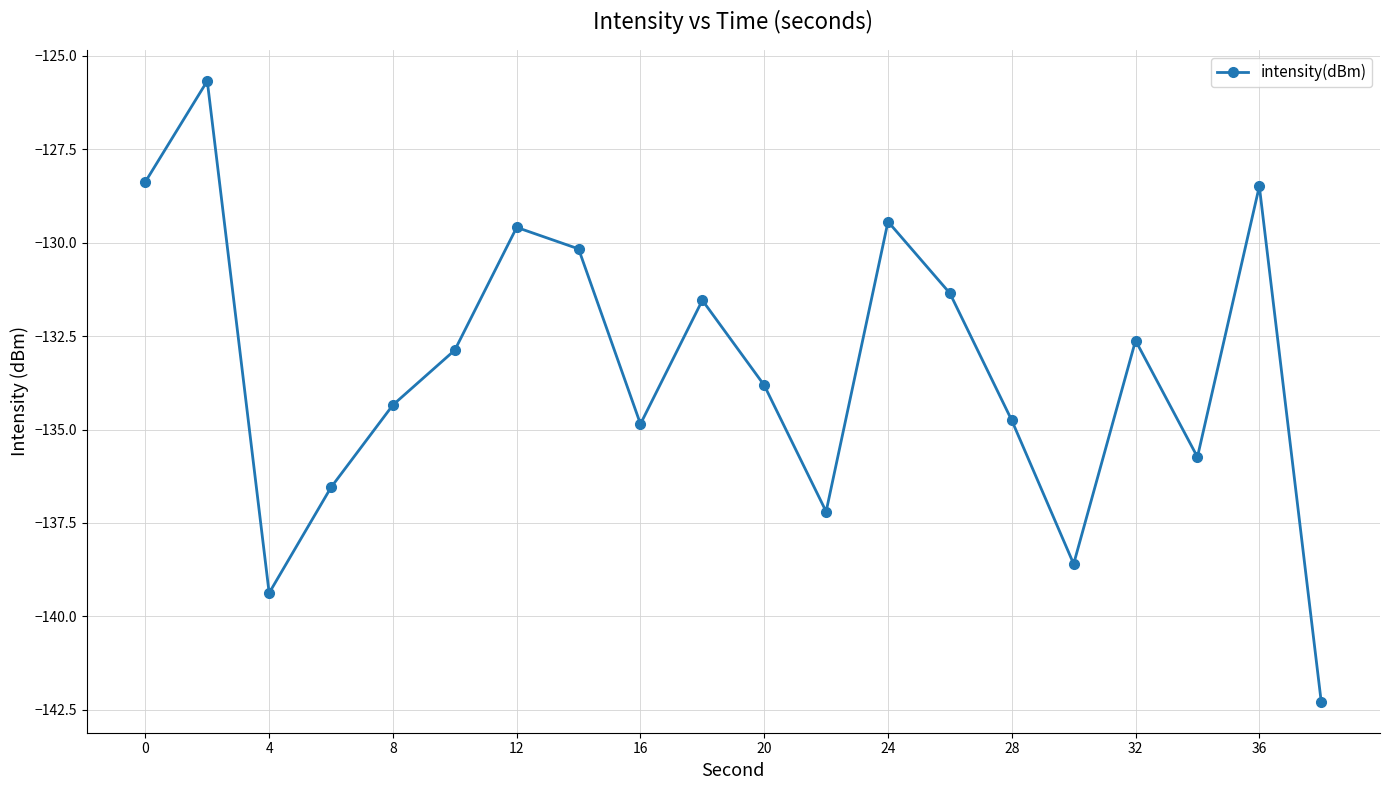

What is the difference between the maximum and minimum values?

16.6